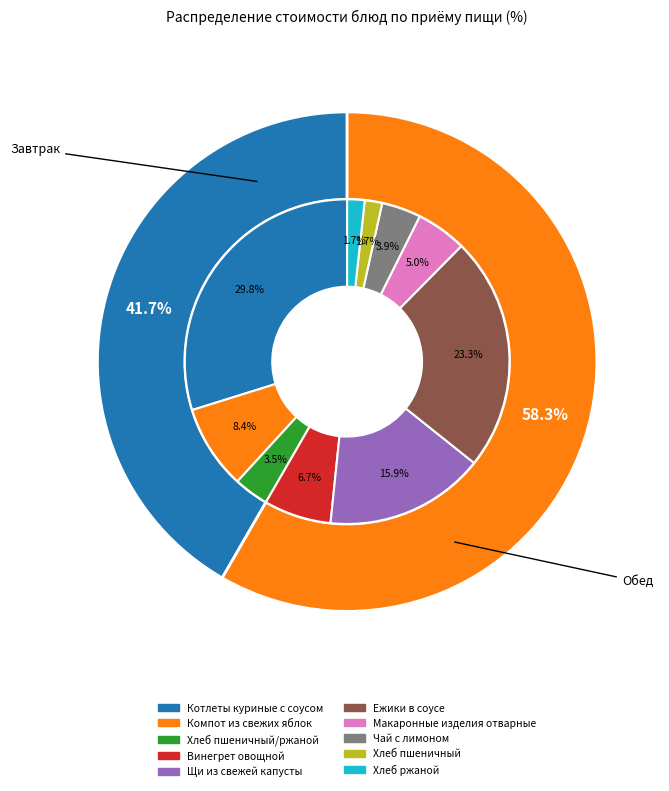

To the nearest percent, what is the combined percentage of Щи из свежей капусты and Котлеты куриные с соусом?

46%